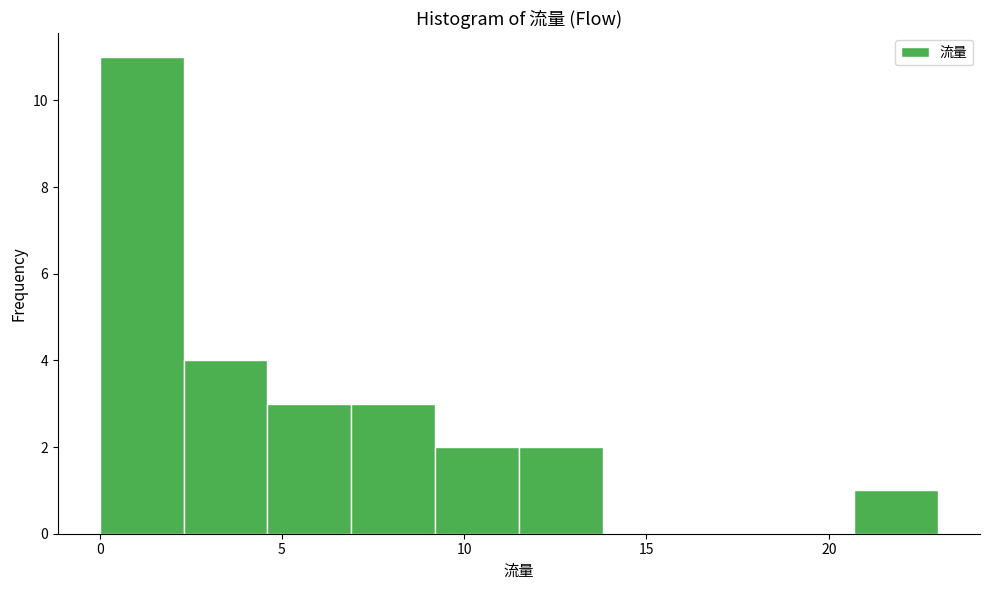

Which range on the x-axis has the tallest bar?

0.0 to 2.3